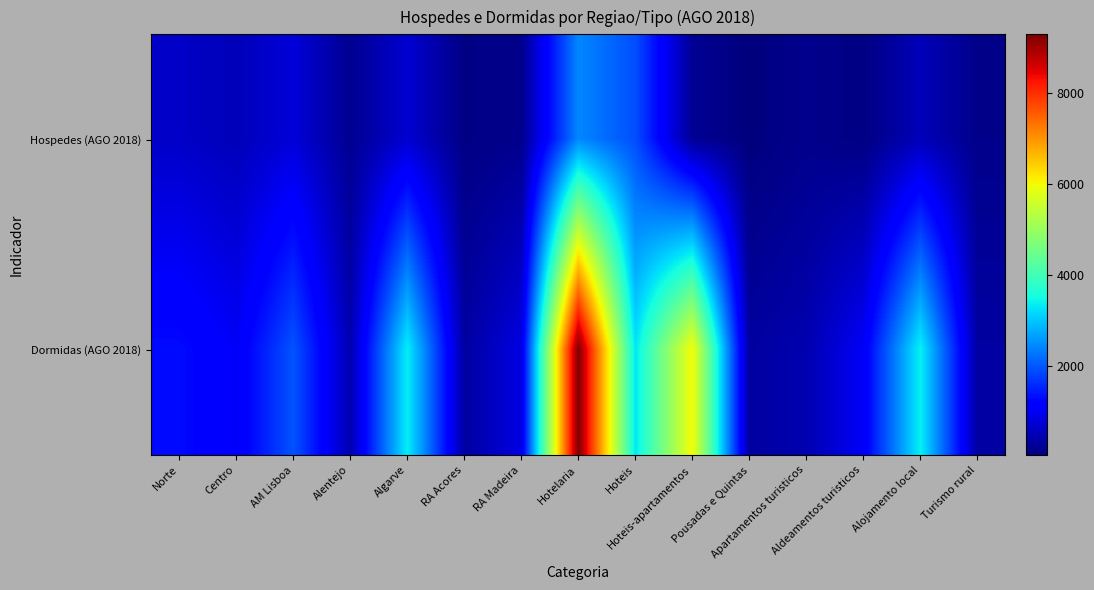

Which series changed the most between Hoteis-apartamentos and Apartamentos turisticos?

Dormidas (AGO 2018)